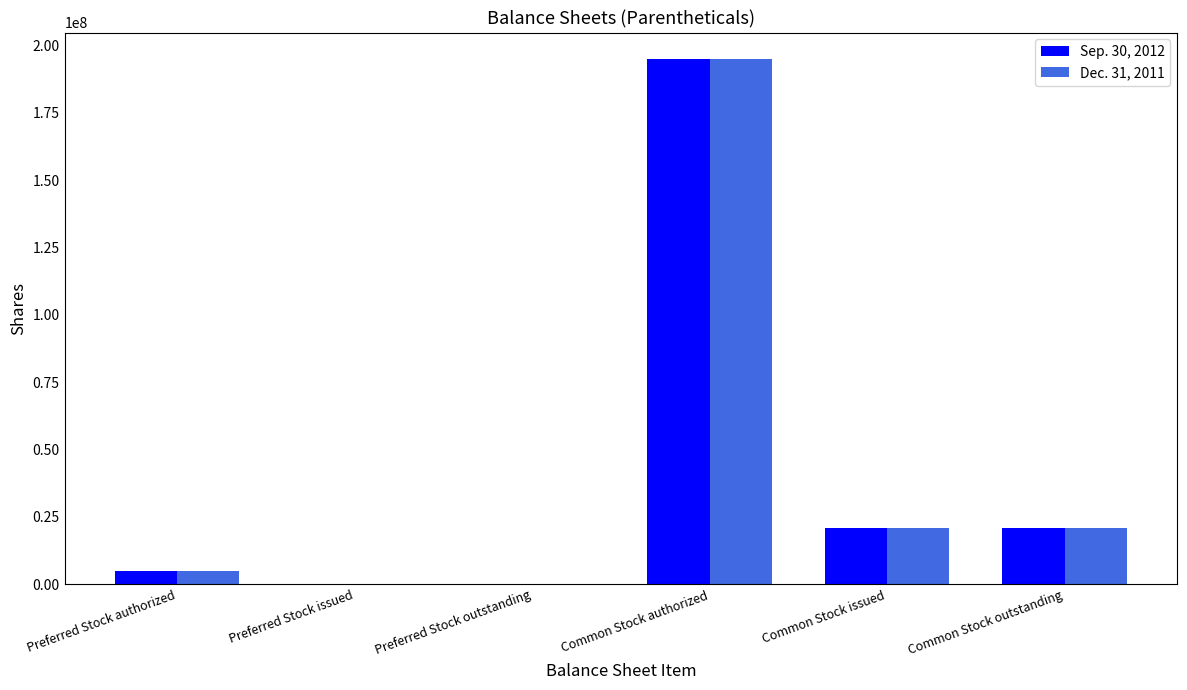

Which category has the highest value in the Dec. 31, 2011 series?

Common Stock authorized